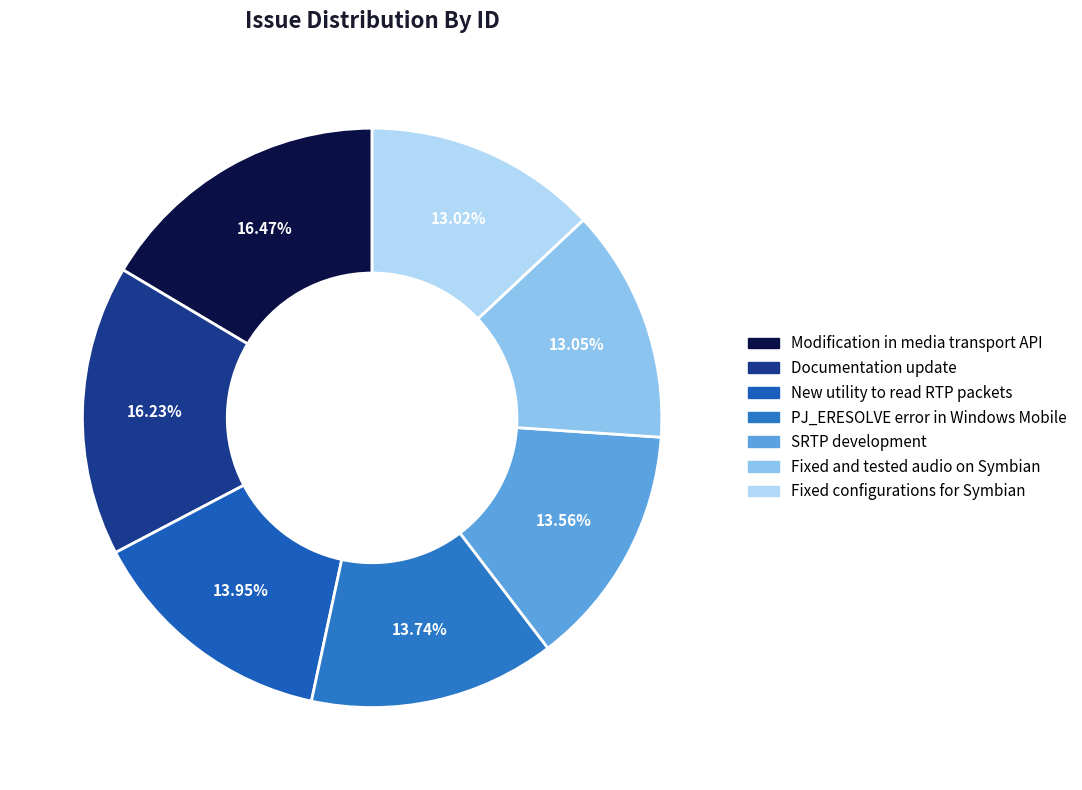

To the nearest percent, what percentage of the pie is Documentation update?

16%